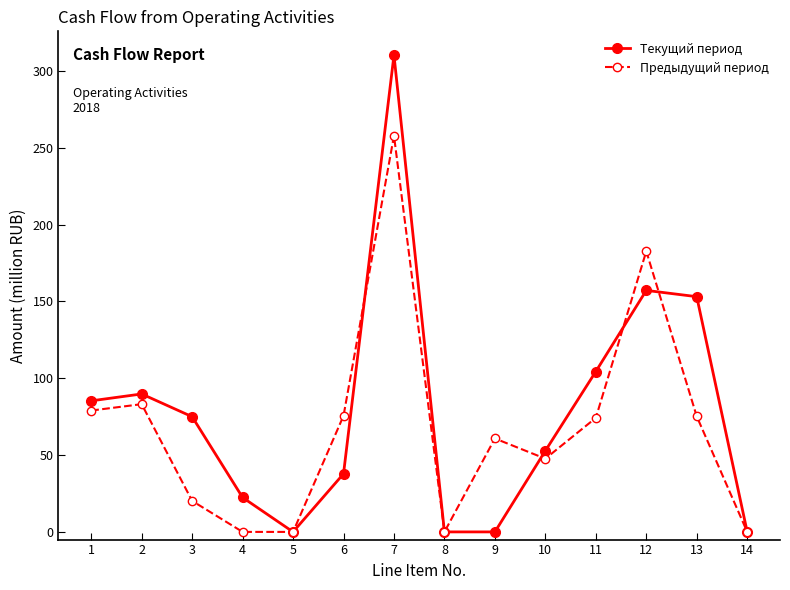

What is the sum of the Предыдущий период values at 13 and 3?

95.4